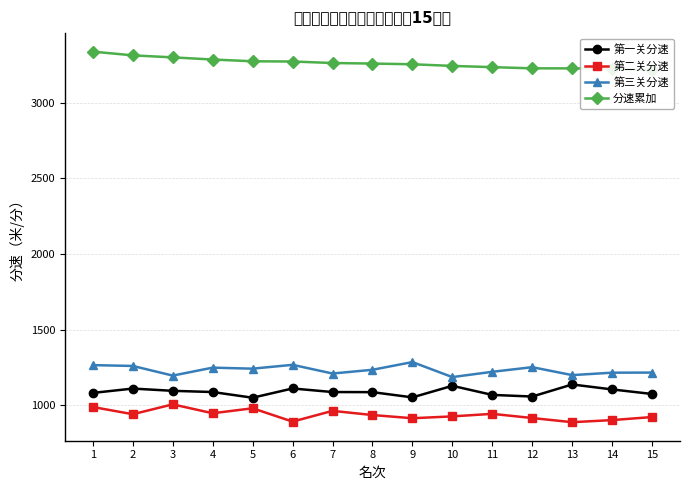

Reading right to left, transcribe all the data shown in this chart.

第一关分速: 1075.5	1105.6	1138.4	1058.6	1069.4	1129.4	1053.1	1087.6	1088.3	1111.9	1050.8	1088.4	1096.3	1111.2	1082.6
第二关分速: 923.1	902.8	889.0	916.6	944.2	927.4	915.2	936.3	963.9	892.8	981.0	948.1	1007.0	941.7	989.4
第三关分速: 1216.9	1216.3	1200.2	1252.7	1222.2	1187.1	1286.4	1235.4	1210.8	1268.2	1242.8	1249.6	1197.0	1260.7	1266.2
分速累加: 3215.5	3224.7	3227.6	3227.8	3235.7	3243.9	3254.7	3259.3	3263.0	3273.0	3274.5	3286.1	3300.3	3313.6	3338.2